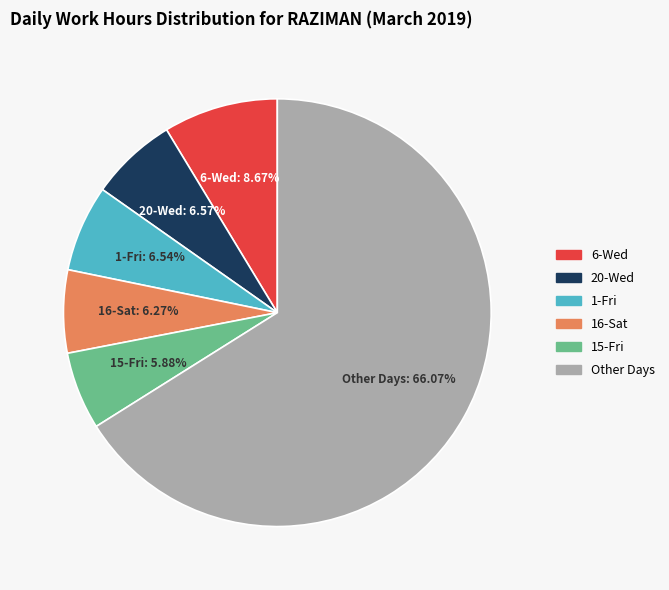

Is there a majority slice in this chart?

Yes